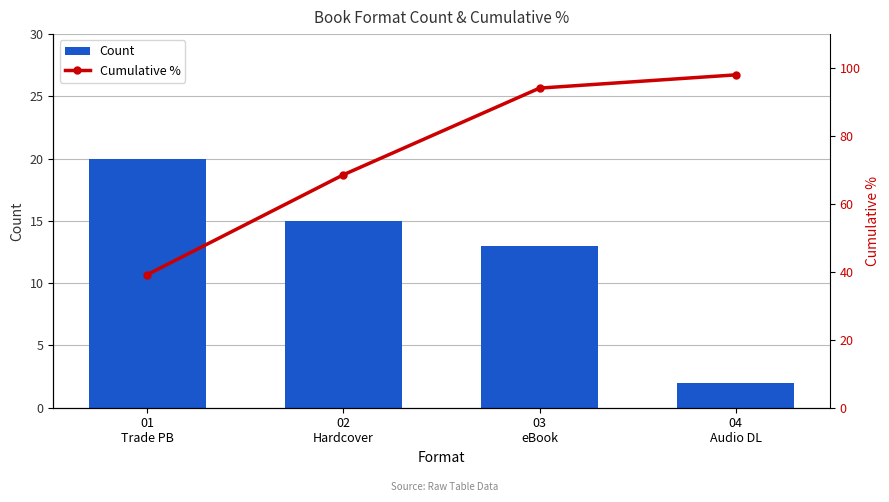

Where is Count nearest to the value 11?

03
eBook